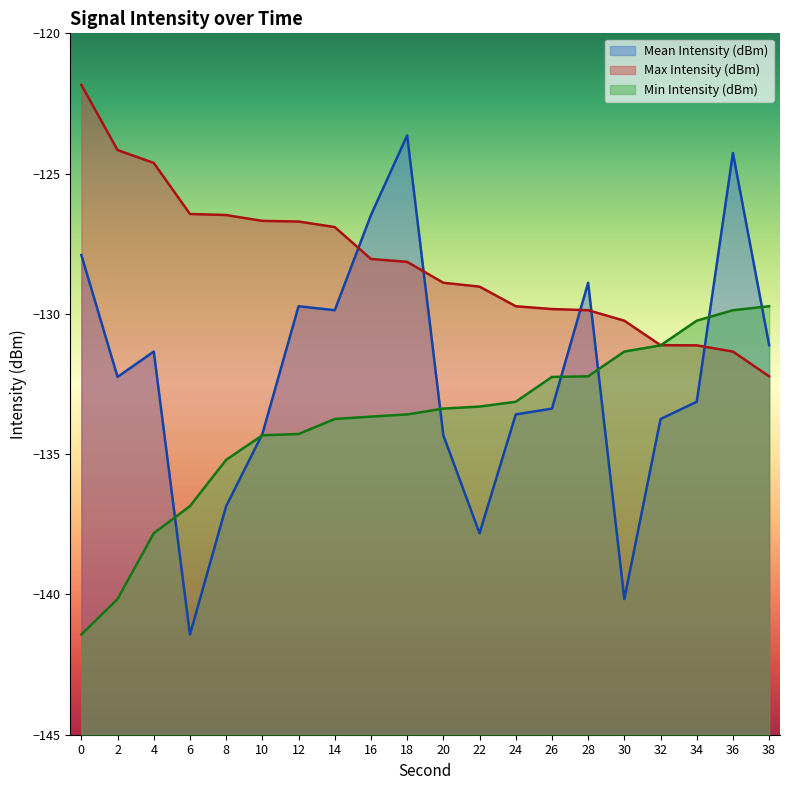

True or false: Min Intensity (dBm) and Max Intensity (dBm) intersect in this chart.

True